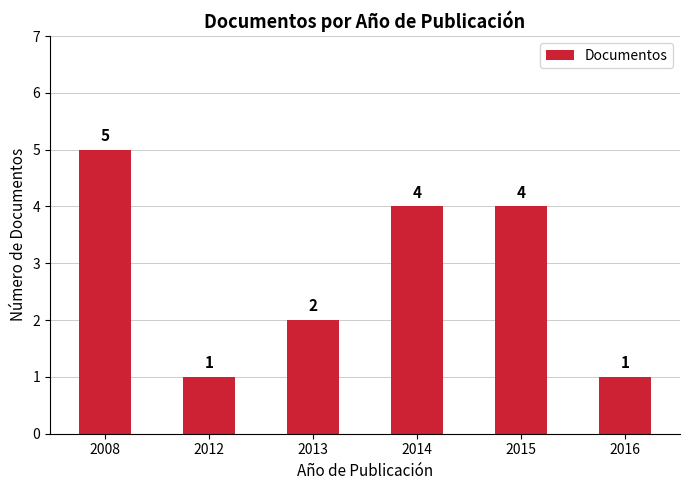

Which category has the highest value across all series?

2008